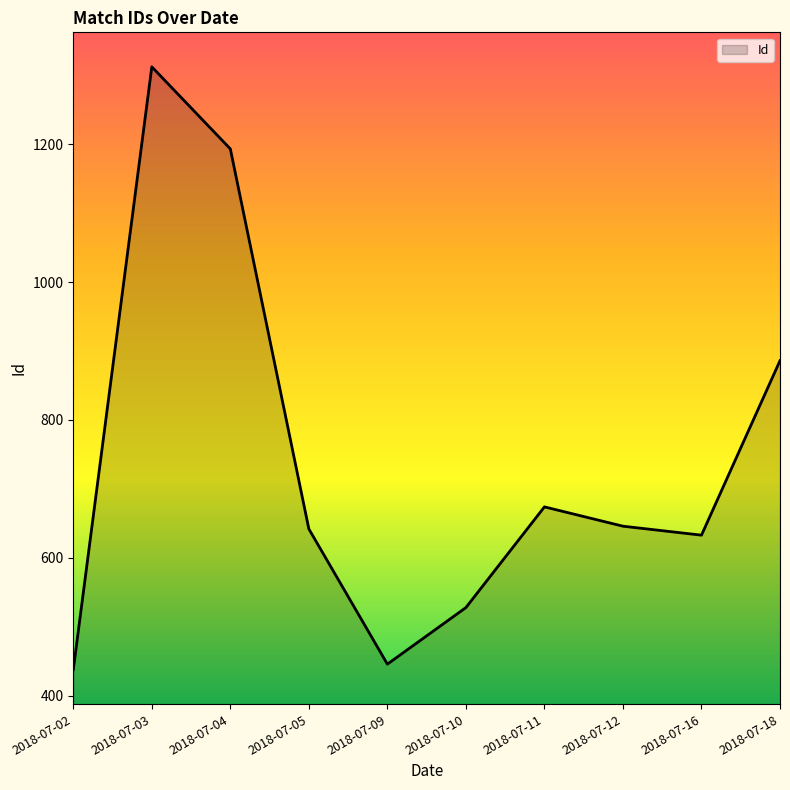

What is the approximate value at 2018-07-02, to the nearest 100?

400